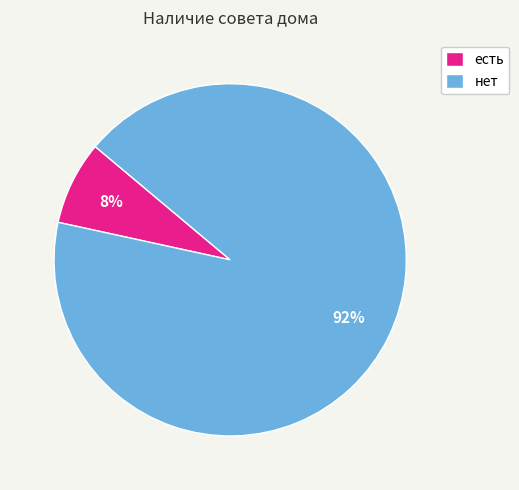

Which has a higher value, есть or нет?

нет